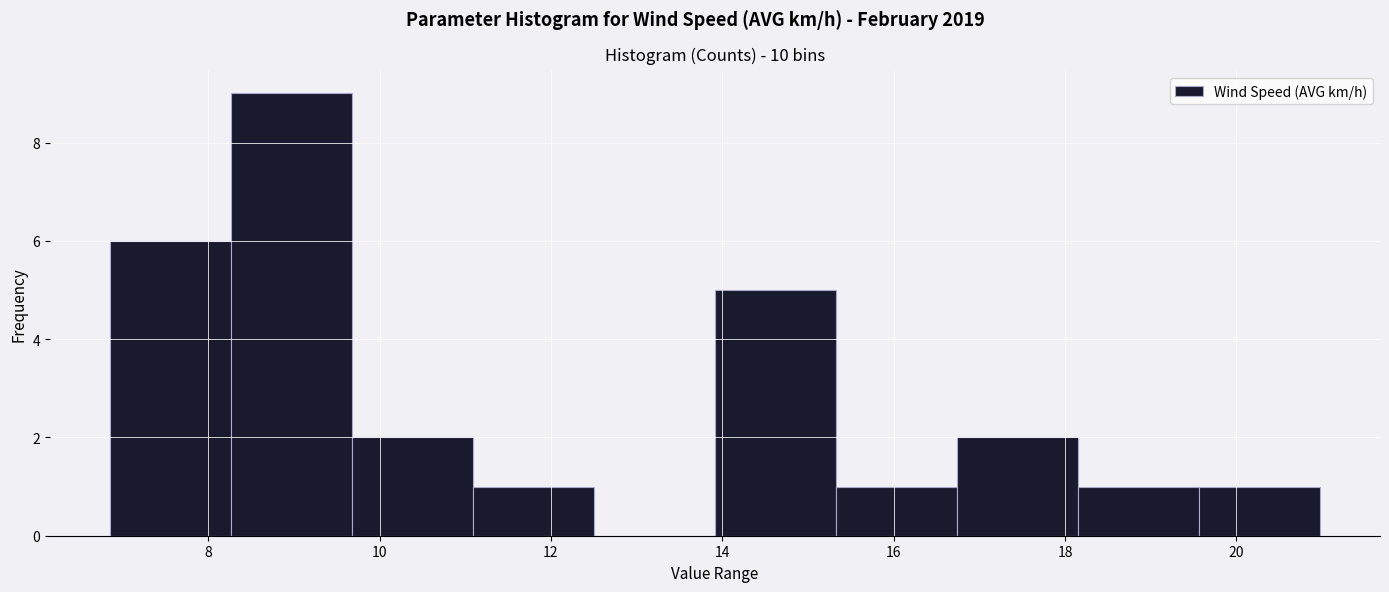

Reading left to right, list every bar in this chart as the range it spans on the x-axis followed by its height. Neither the bar edges nor the heights are printed on the chart, so give them approximately, as read against the axes.

6.8 to 8.2: 6
8.2 to 9.6: 9
9.6 to 11.0: 2
11.0 to 12.6: 1
12.6 to 14.0: 0
14.0 to 15.4: 5
15.4 to 16.8: 1
16.8 to 18.2: 2
18.2 to 19.6: 1
19.6 to 21.0: 1